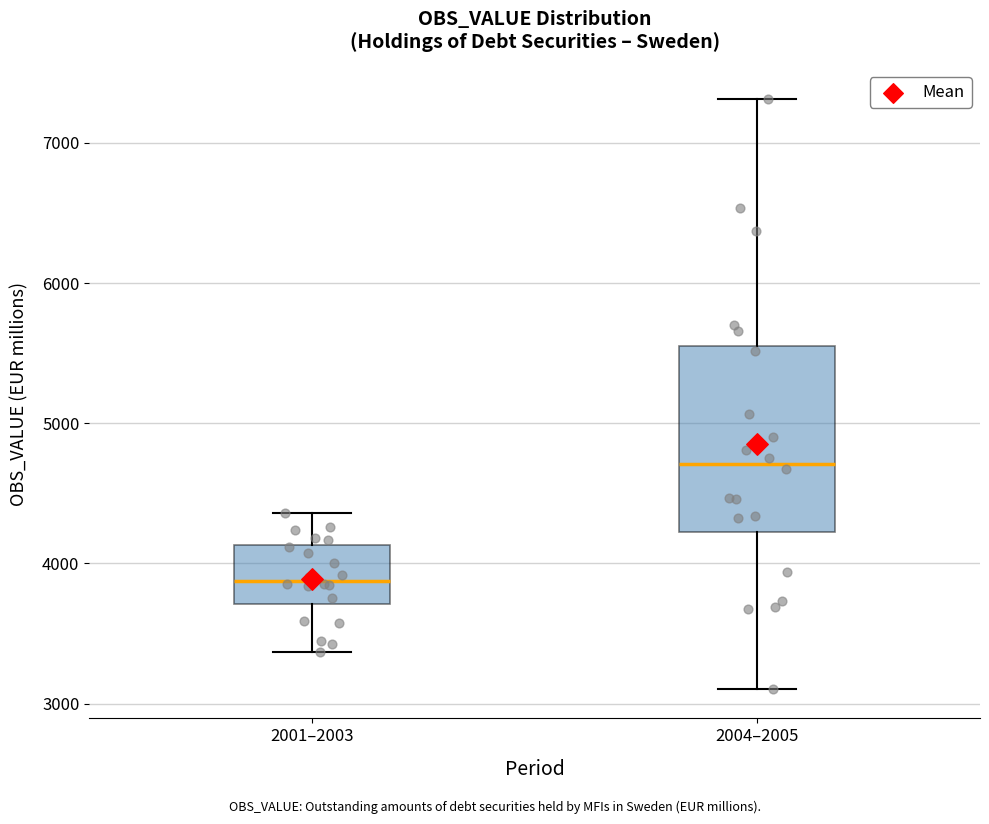

Comparing the boxes themselves (not the whiskers), which one is the tallest?

2004–2005